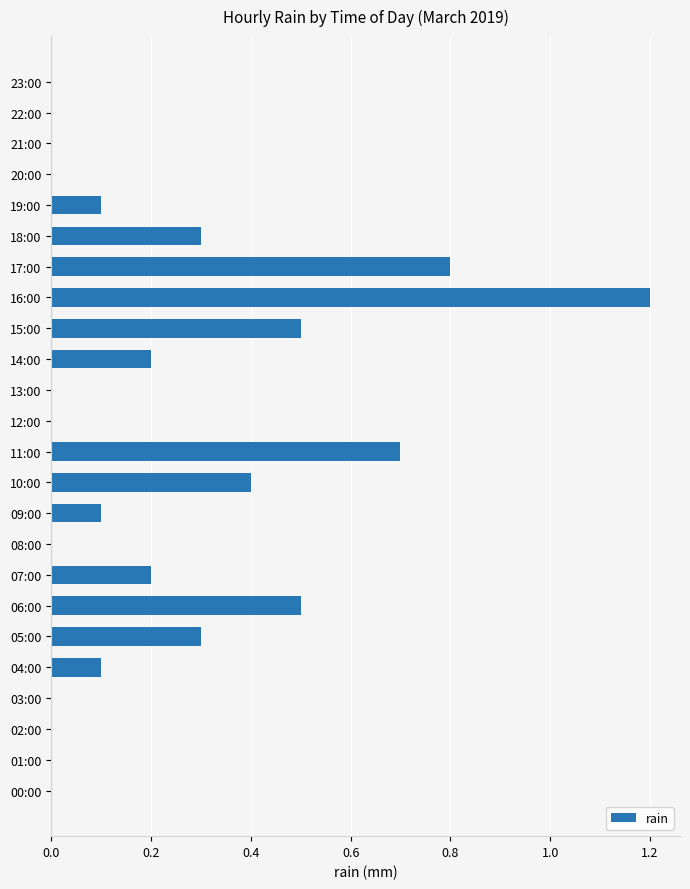

What is the change in value from 03:00 to 18:00?

+0.3